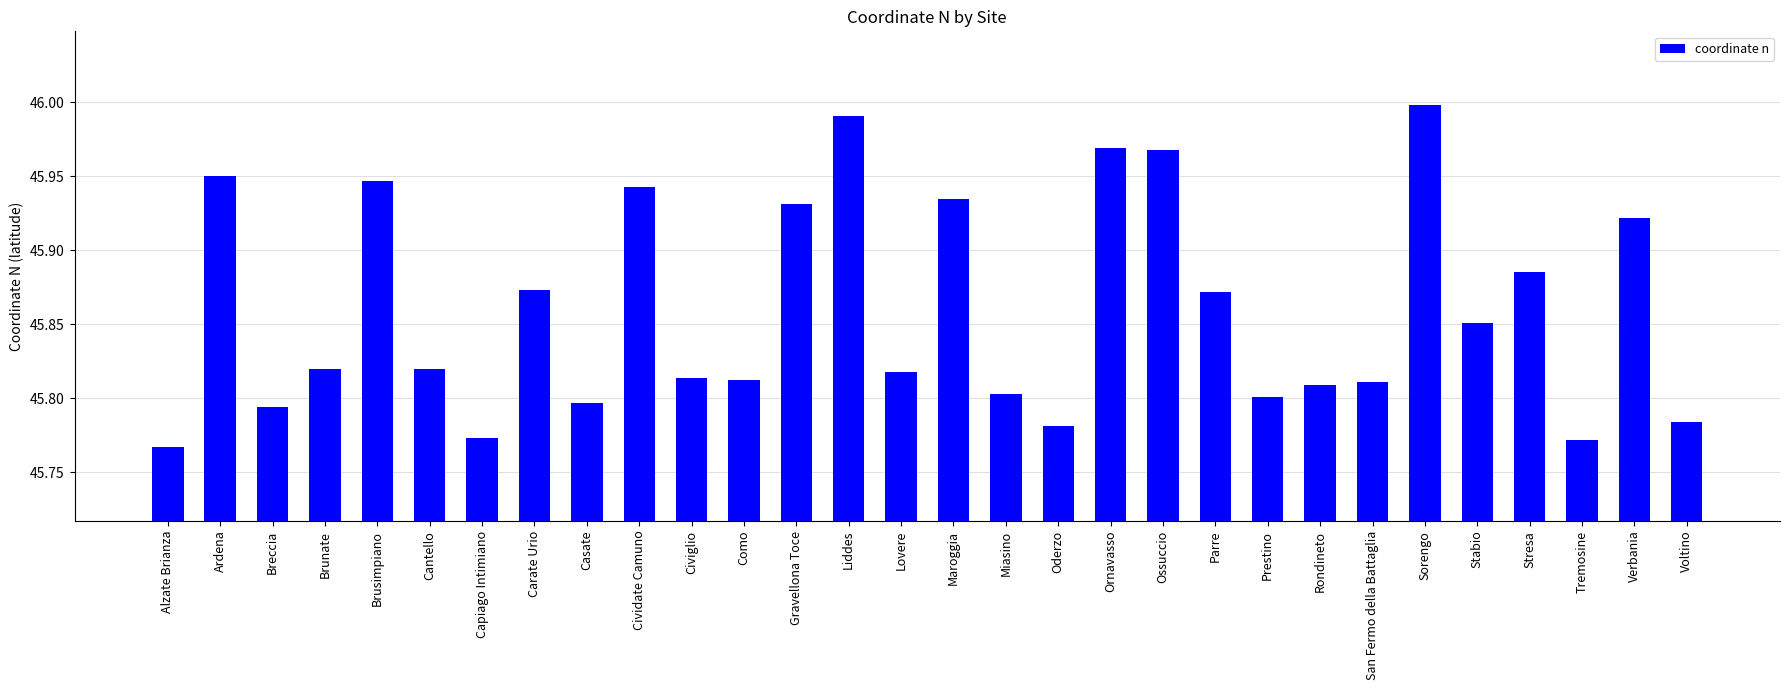

What is the label of the 8th bar from the right?

Rondineto